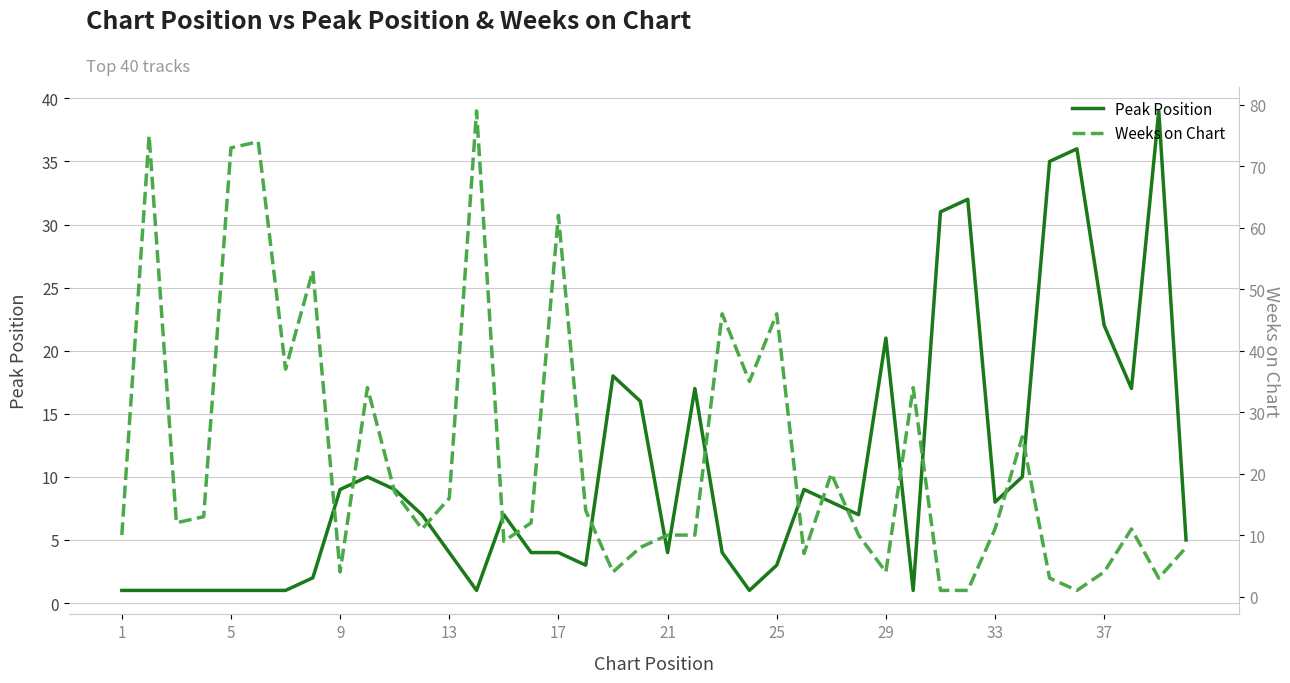

What is the highest value of the Peak Position series?

39